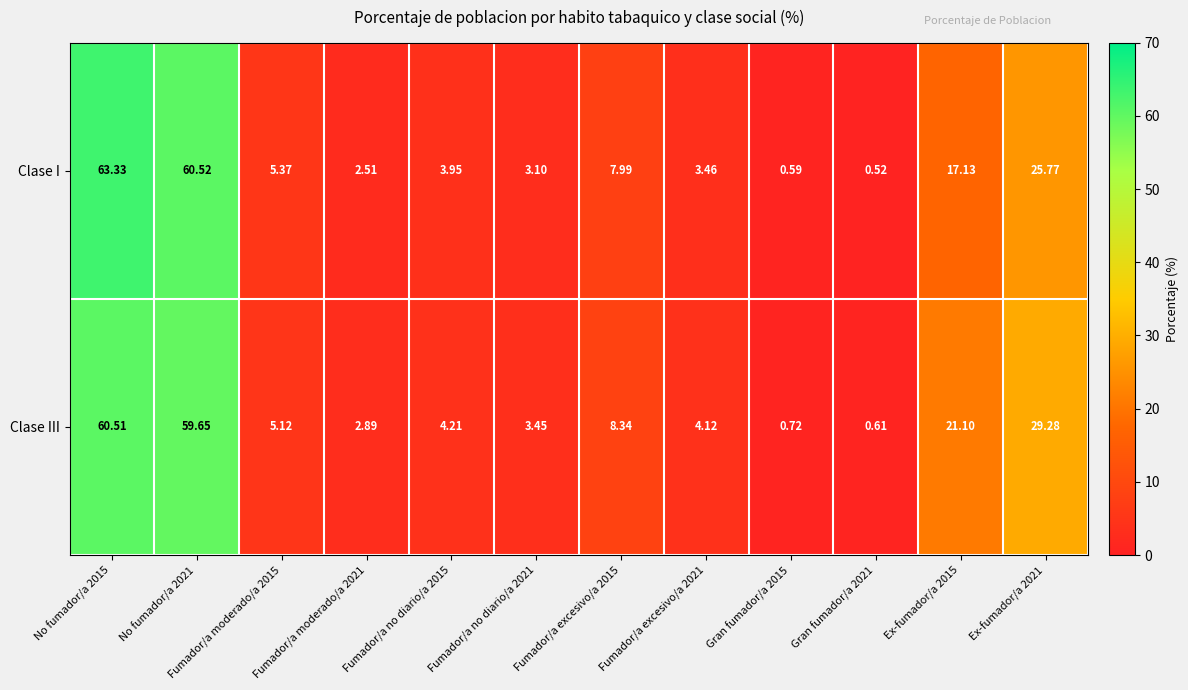

At Fumador/a moderado/a 2021, list the series in order from largest to smallest.

Clase III, Clase I